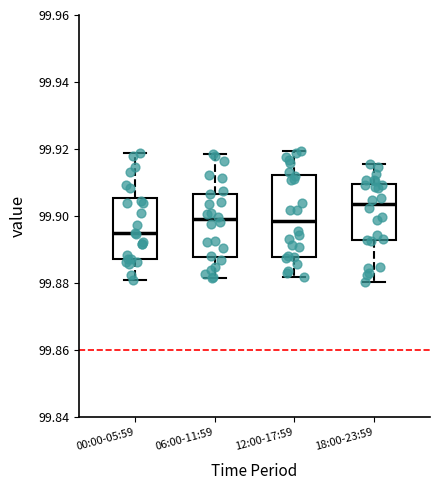

Where does the upper whisker of the box for 18:00-23:59 end on the y-axis? The values are not printed on the chart, so give them approximately, as read against the axis.

99.916